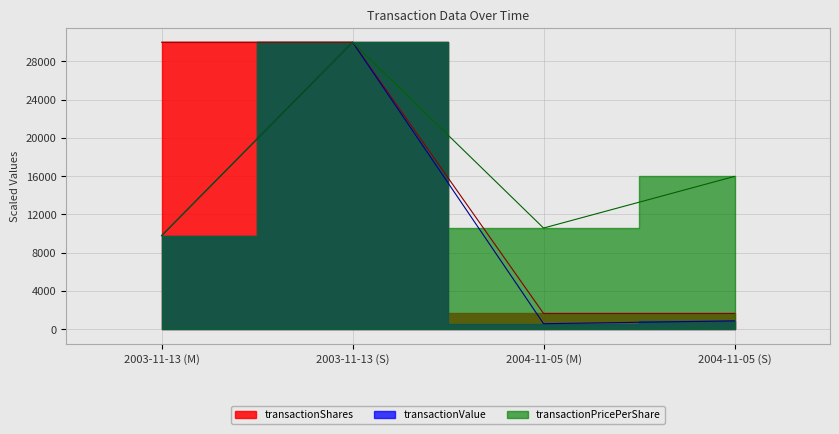

What is the total value across all series at 2004-11-05 (S)?

18504.5